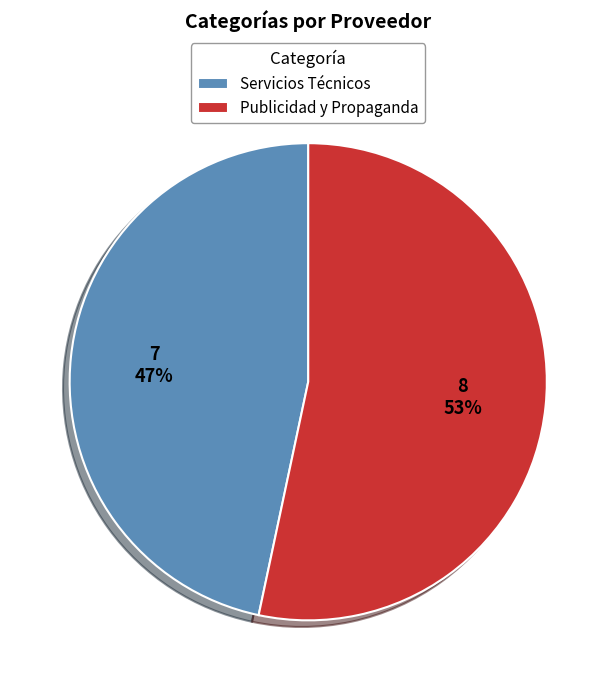

What is the majority slice?

Publicidad y Propaganda